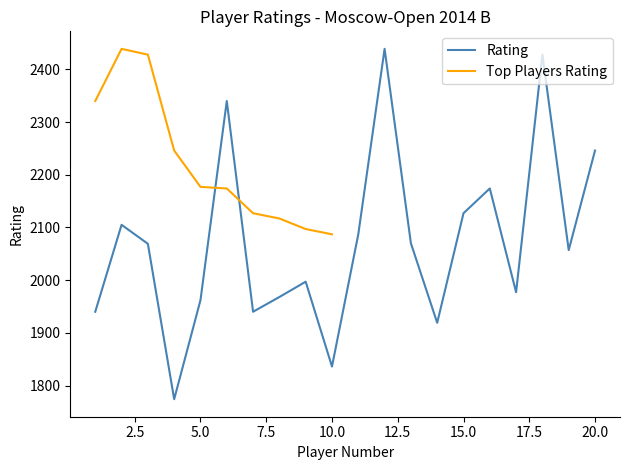

At which category does the data reach its first local peak?

2